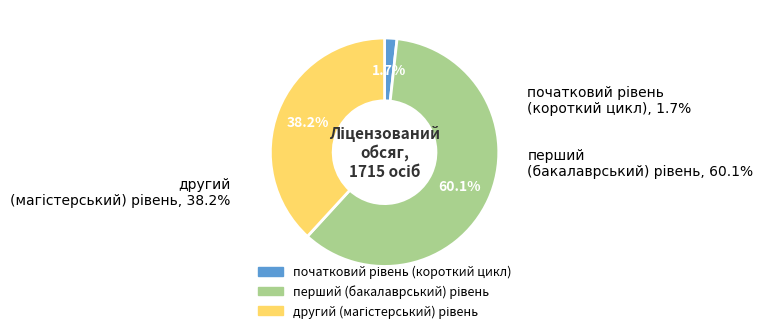

What is the majority slice?

перший
(бакалаврський) рівень